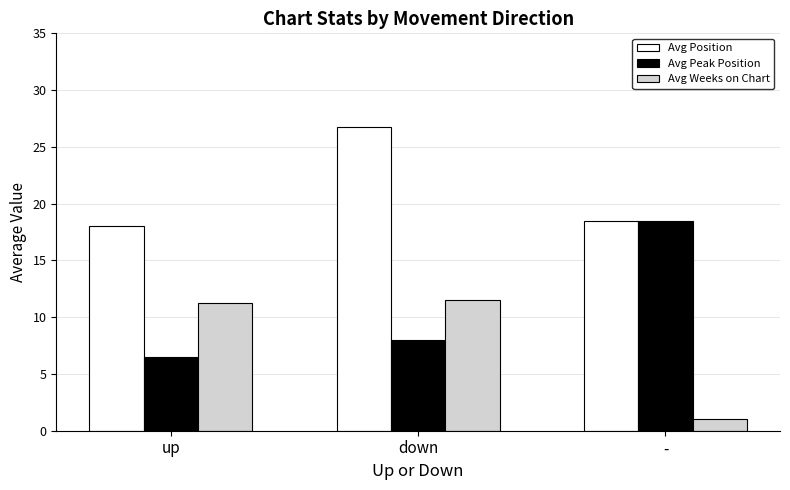

Where does the Avg Weeks on Chart series first go above 11?

up